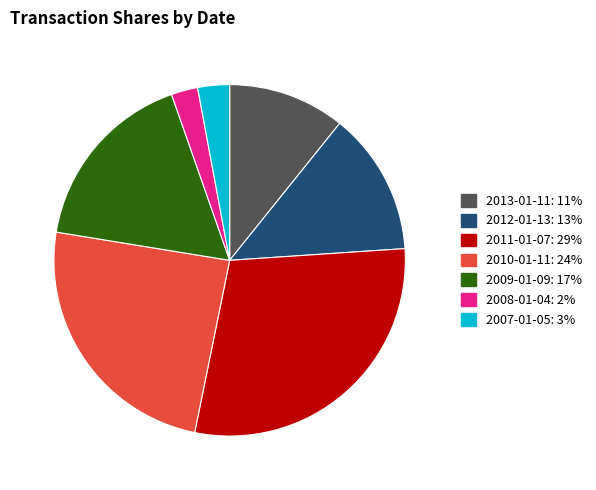

Is it true that 2011-01-07 is 29% of the pie?

True